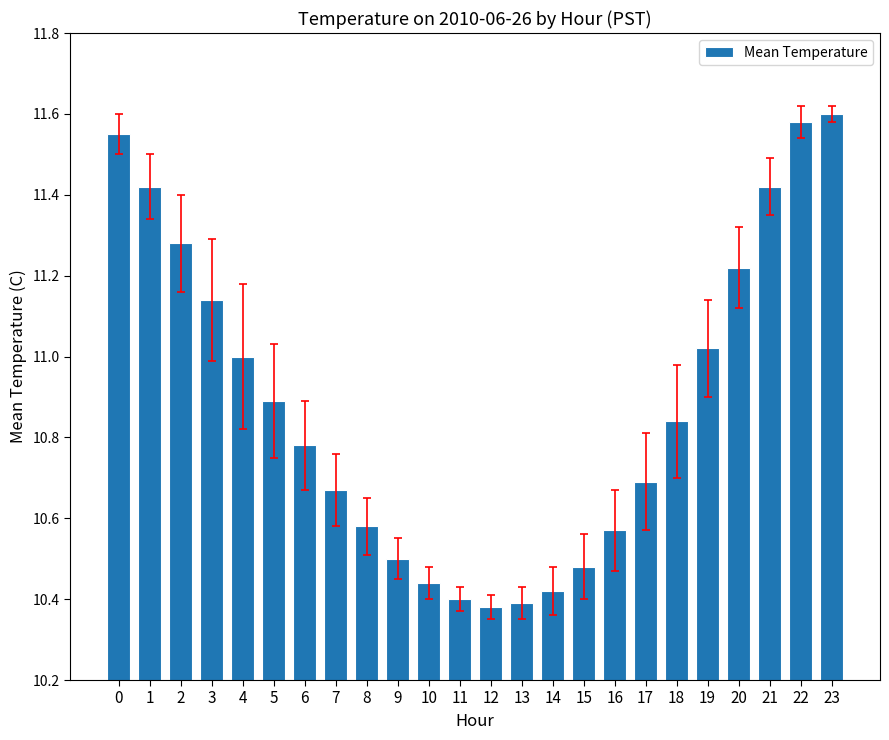

What is the sum of all values?

261.3